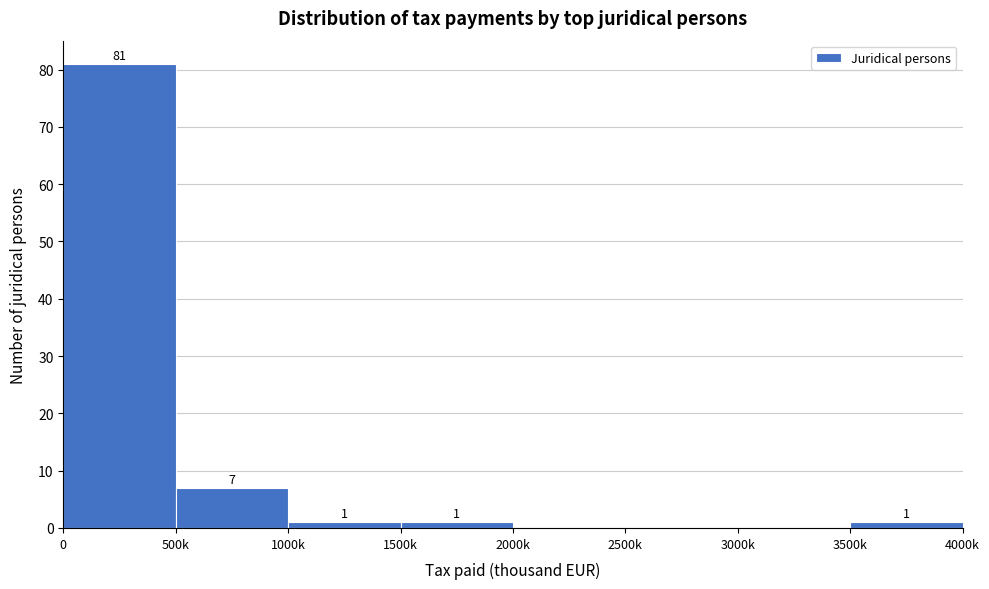

Reading left to right, extract all data points from this chart.

0=81	500k=7	1000k=1	1500k=1	2000k=0	2500k=0	3000k=0	3500k=1